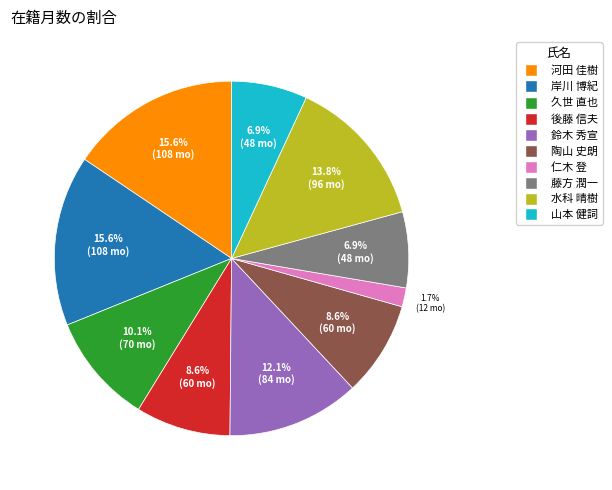

Which category has the smallest portion of the pie?

仁木 登